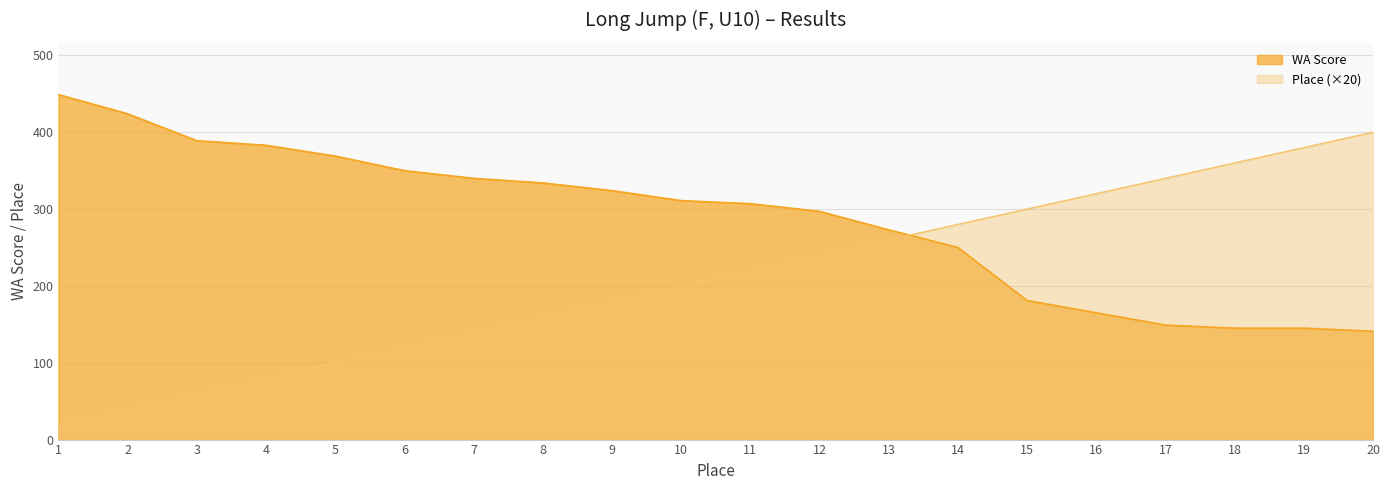

Reading left to right, transcribe all the data shown in this chart.

Place: 20	40	60	80	100	120	140	160	180	200	220	240	260	280	300	320	340	360	380	400
WA Score: 449	424	389	383	369	350	340	334	324	311	307	297	273	250	181	165	149	145	145	141